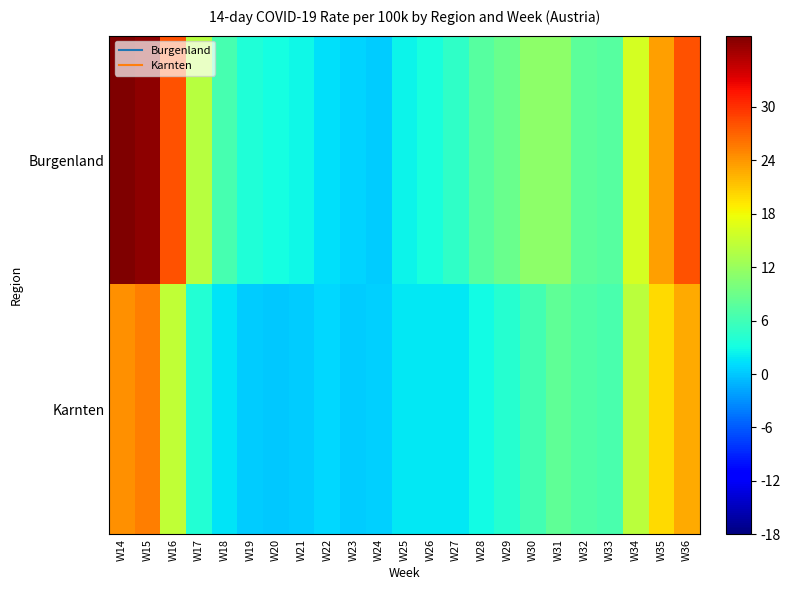

Reading left to right, transcribe all the data shown in this chart.

Burgenland: W14=38.5	W15=37.1	W16=27.9	W17=14.0	W18=6.5	W19=3.7	W20=3.1	W21=2.7	W22=1.4	W23=0.7	W24=0.3	W25=2.4	W26=3.4	W27=4.8	W28=7.5	W29=8.9	W30=11.2	W31=11.2	W32=7.8	W33=7.5	W34=16.0	W35=23.5	W36=27.9
Karnten: W14=24.2	W15=25.3	W16=14.8	W17=3.9	W18=1.6	W19=0.2	W20=0.0	W21=0.4	W22=0.9	W23=0.4	W24=0.5	W25=1.8	W26=1.8	W27=1.8	W28=2.9	W29=4.3	W30=6.2	W31=8.0	W32=7.1	W33=6.6	W34=14.3	W35=20.0	W36=22.8